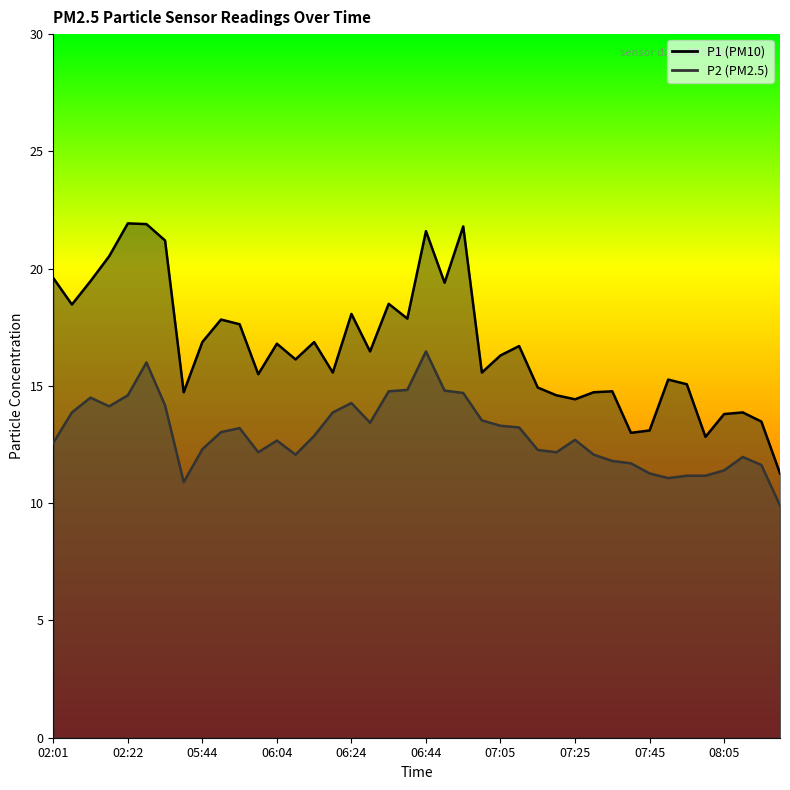

In P2, how many points are lower than both neighbors (excluding endpoints)?

7